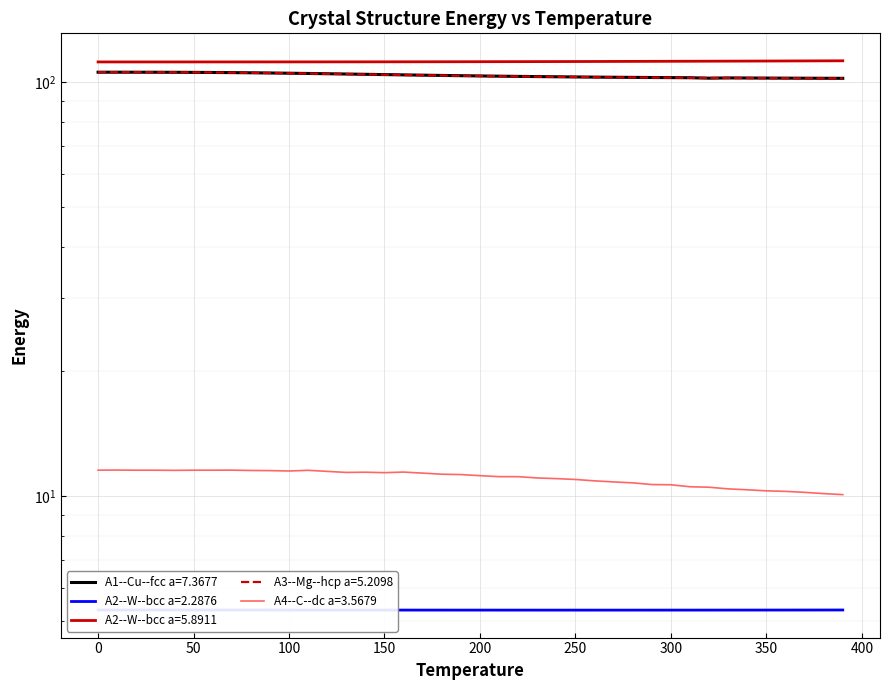

Is the value of A3--Mg--hcp a=5.2098 at 24 greater than the value of A2--W--bcc a=5.8911 at 300?

No